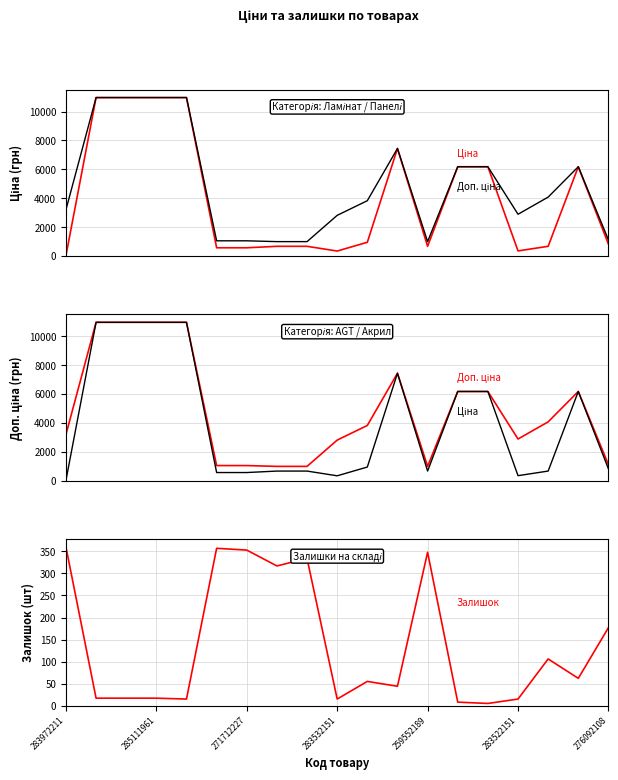

What is the value of the Доп. ціна point at the 3rd from the left?

10964.4